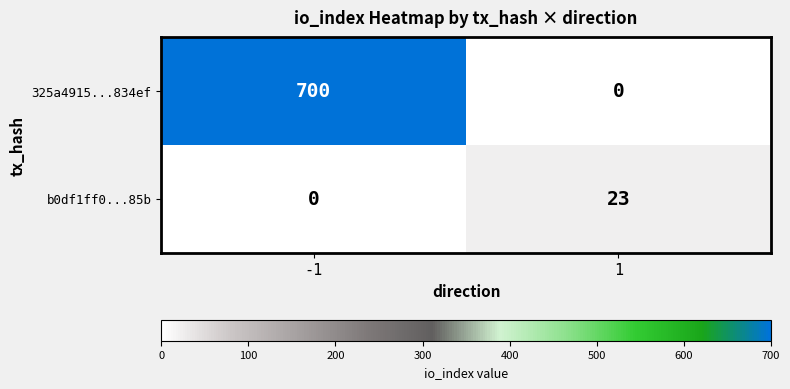

What is the average value of the b0df1ff0...85b series?

12